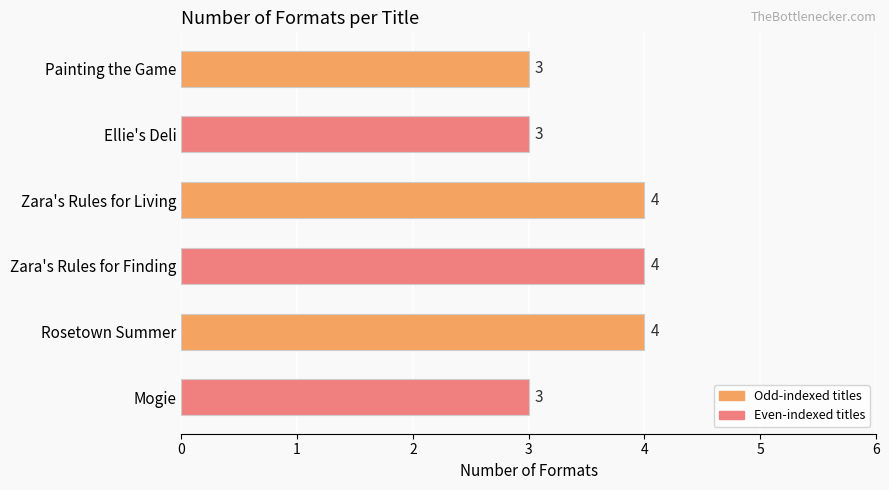

Are the bars horizontal?

Yes